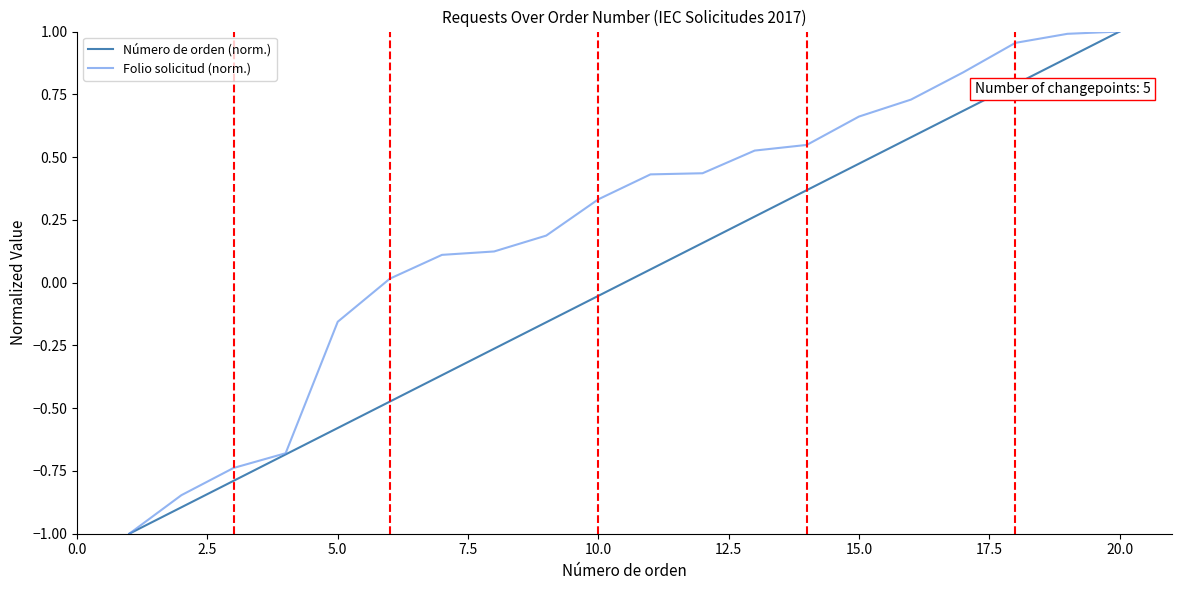

Rank the series by their average value, from lowest to highest.

Número de orden (norm.), Folio solicitud (norm.)